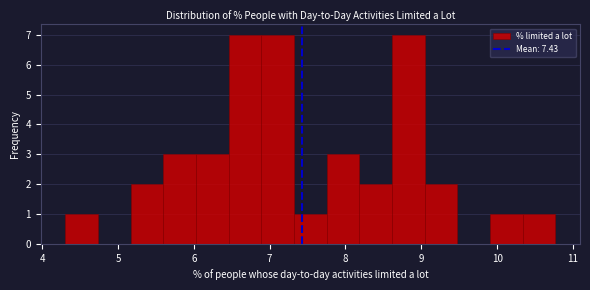

Reading left to right, list every bar in this chart as the range it spans on the x-axis followed by its height. Neither the bar edges nor the heights are printed on the chart, so give them approximately, as read against the axes.

4.3 to 4.7: 1
4.7 to 5.2: 0
5.2 to 5.6: 2
5.6 to 6.0: 3
6.0 to 6.5: 3
6.5 to 6.9: 7
6.9 to 7.3: 7
7.3 to 7.8: 1
7.8 to 8.2: 3
8.2 to 8.6: 2
8.6 to 9.0: 7
9.0 to 9.5: 2
9.5 to 9.9: 0
9.9 to 10.3: 1
10.3 to 10.8: 1